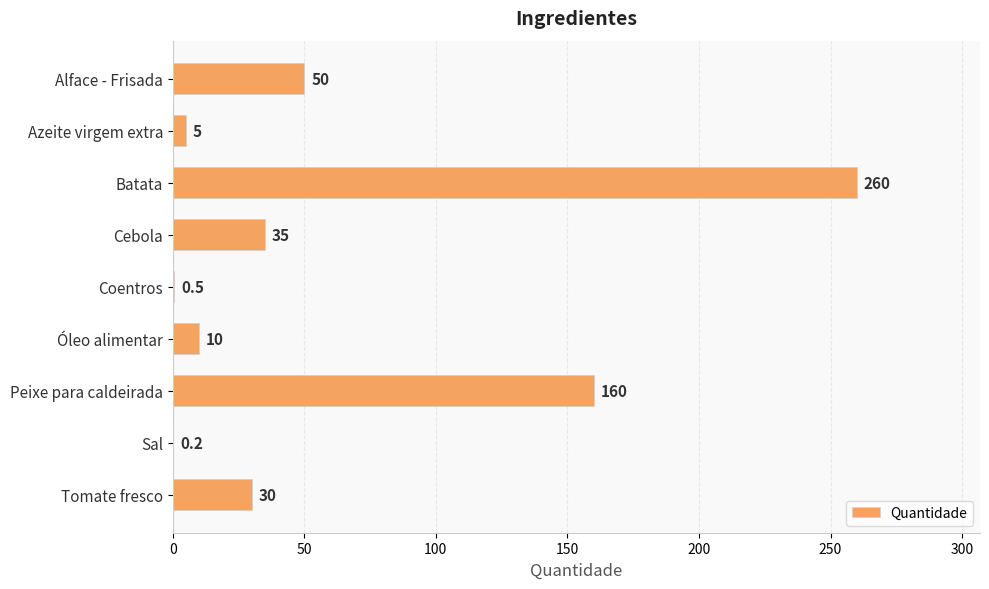

The chart shows a value of 52.9 at Cebola. True or false?

False